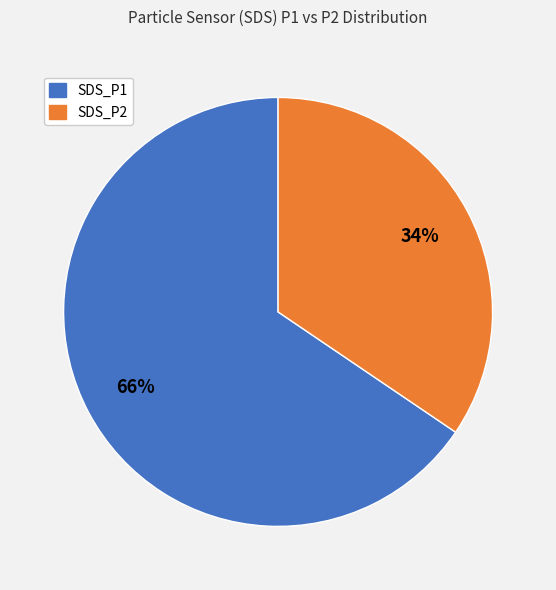

How many slices are in this pie chart?

2